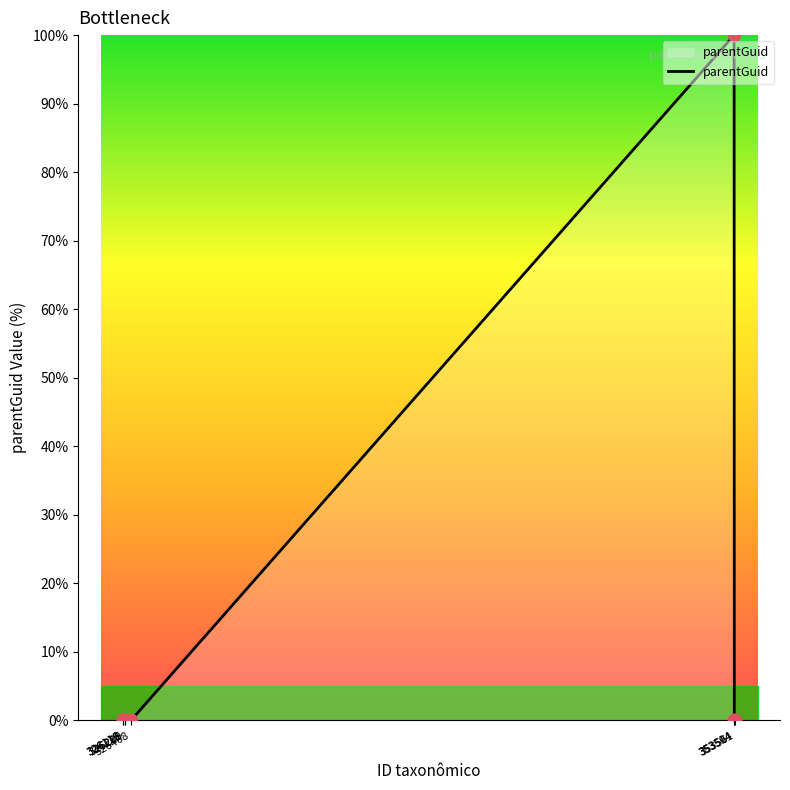

Which has a higher value, 353504 or 353514?

353504